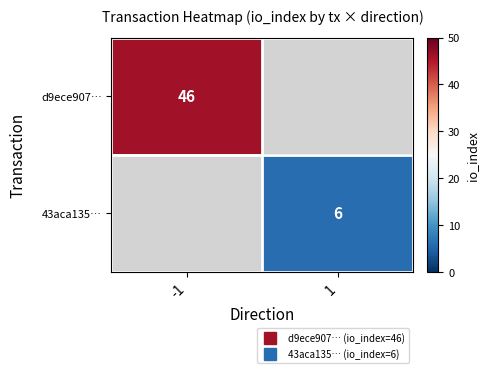

Which label corresponds to the smallest value in the chart?

1